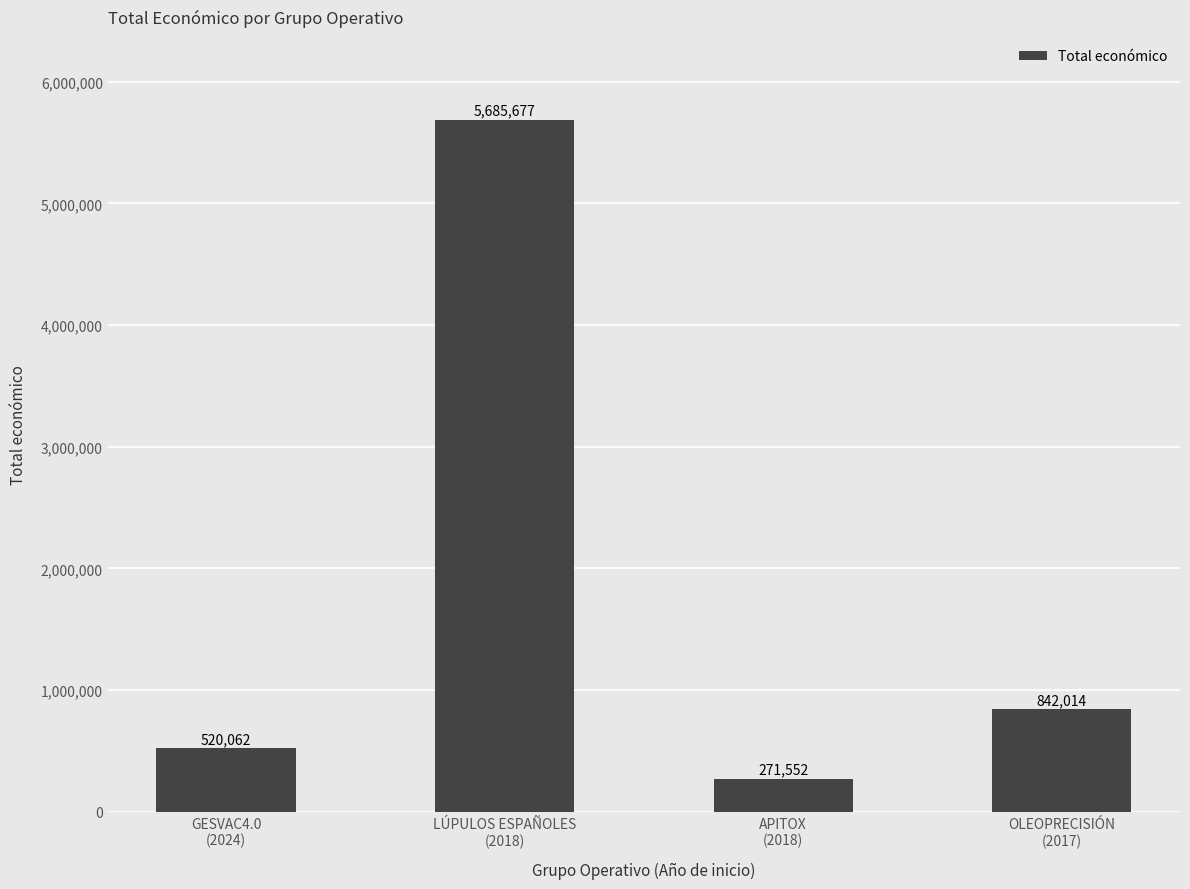

How many values are below 842014?

2